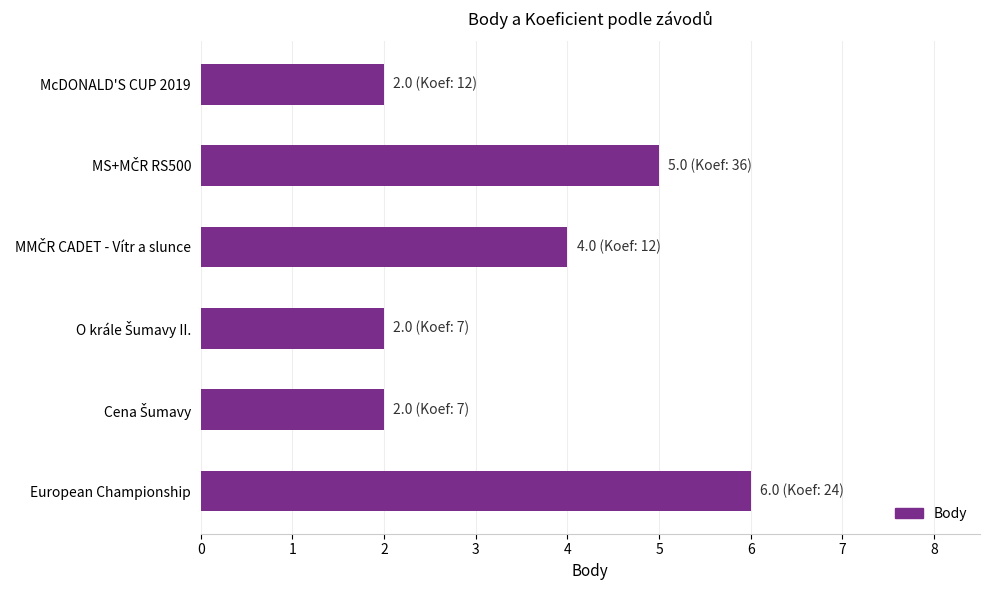

How many series are shown in this chart?

1